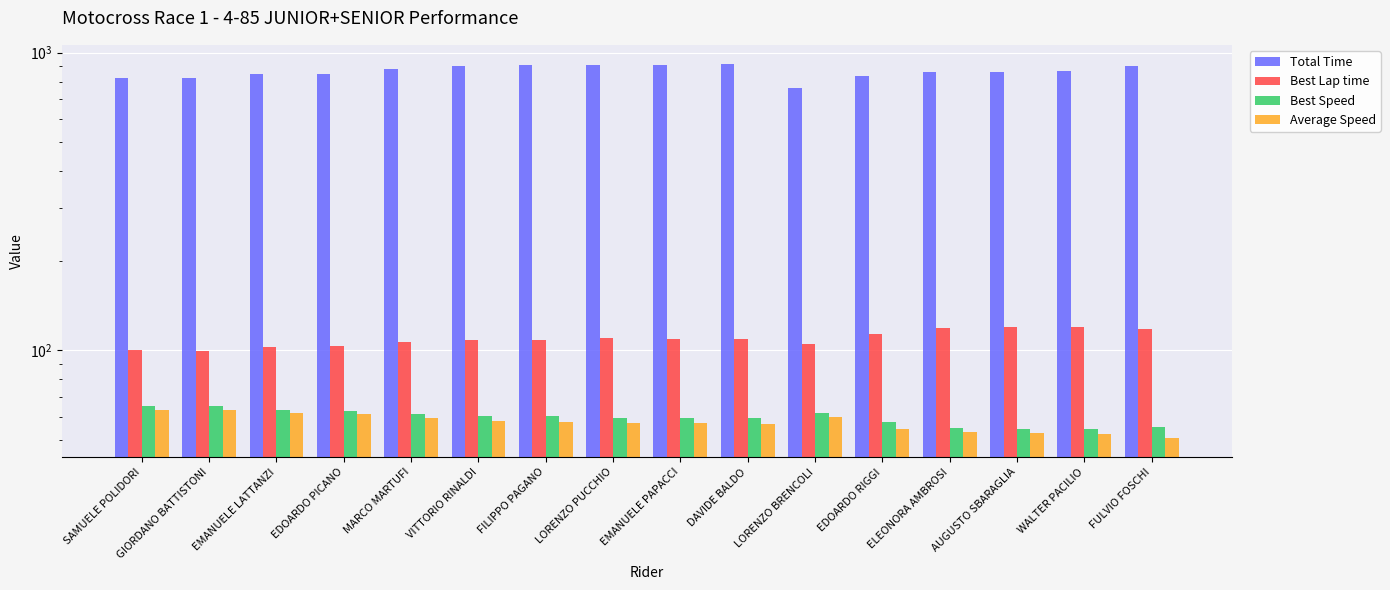

Is the value of Total Time at ELEONORA AMBROSI greater than the value of Average Speed at LORENZO BRENCOLI?

Yes